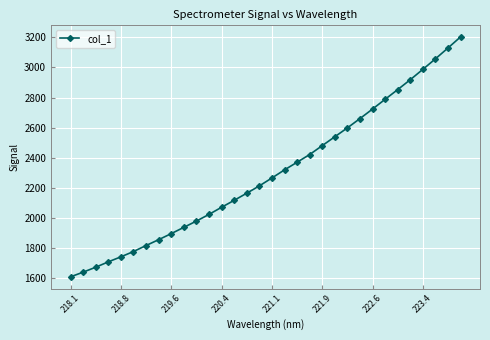

How many data points are less than 2265?

16